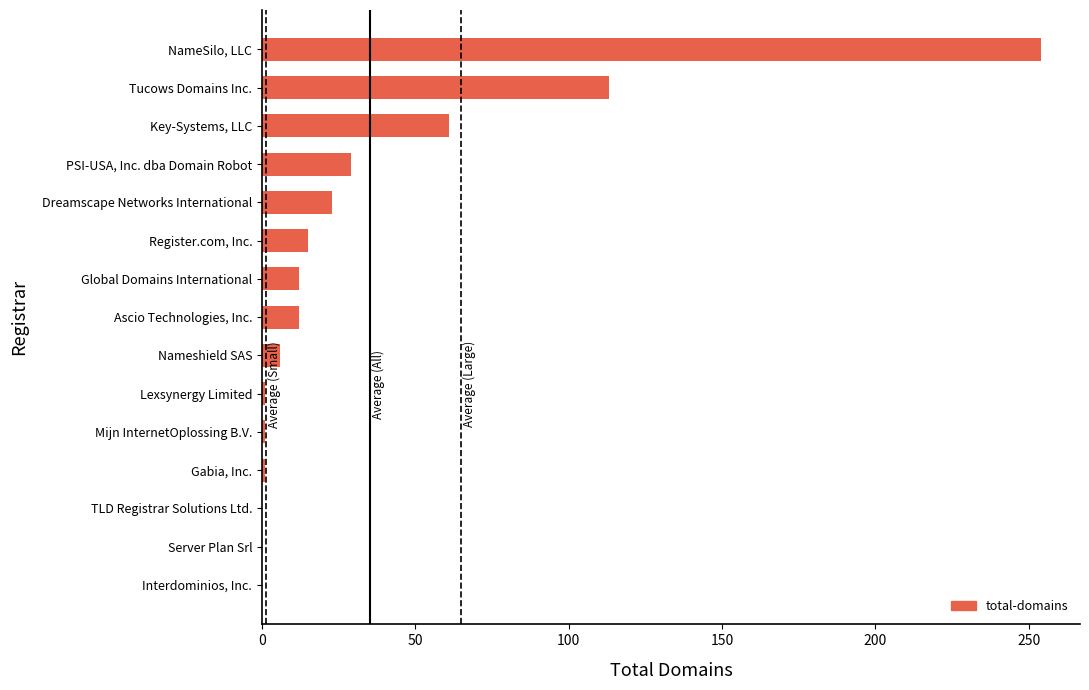

True or false: the data shows 254 at NameSilo, LLC.

True